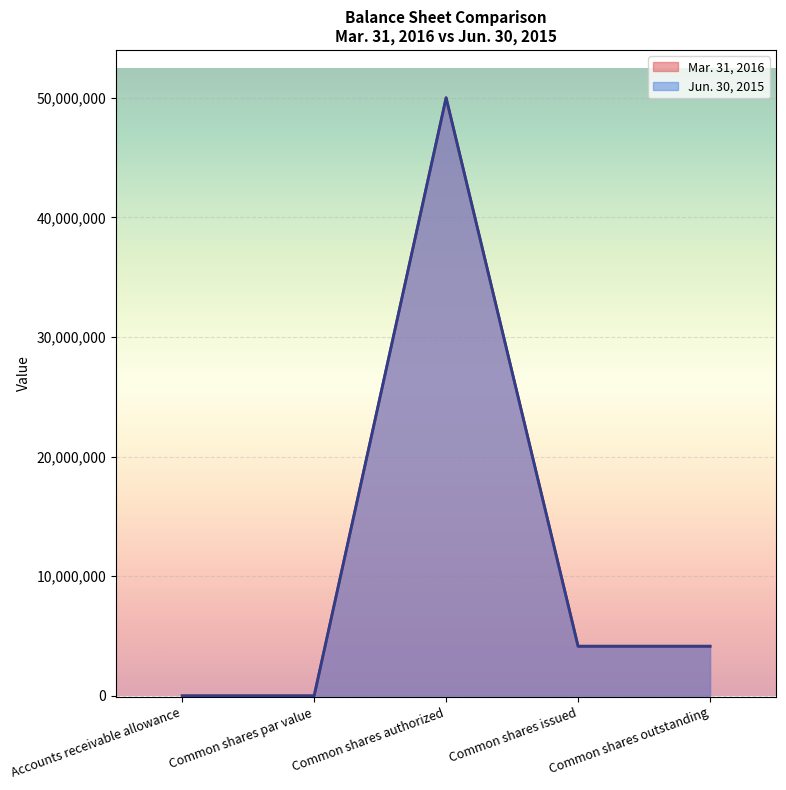

At which label is Mar. 31, 2016 closest to 25000000?

Common shares issued